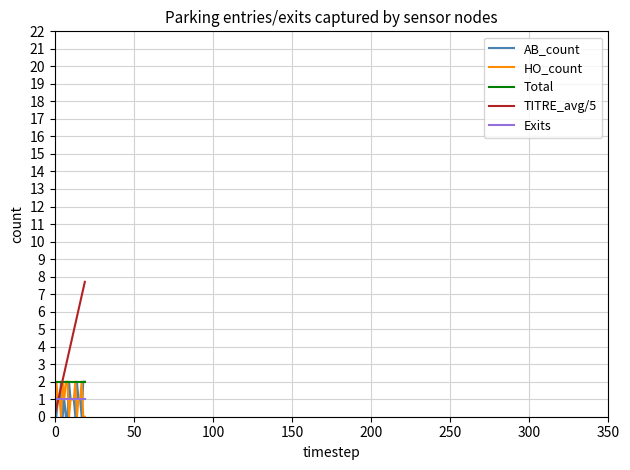

True or false: Exits and Total intersect in this chart.

False